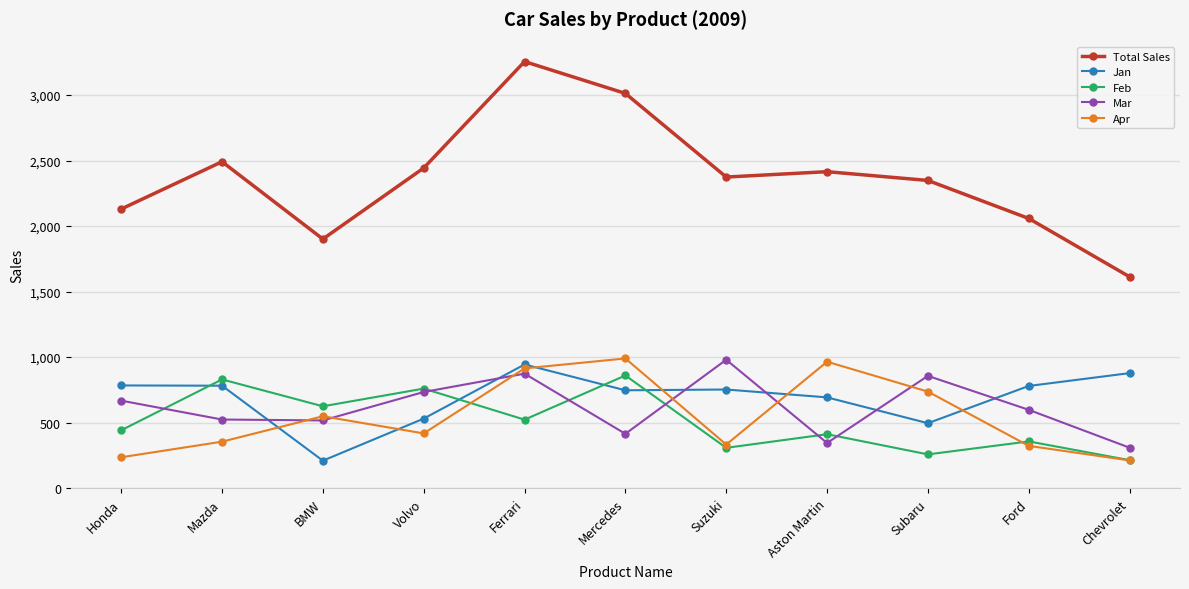

Which category has the lowest value in the Total Sales series?

Chevrolet